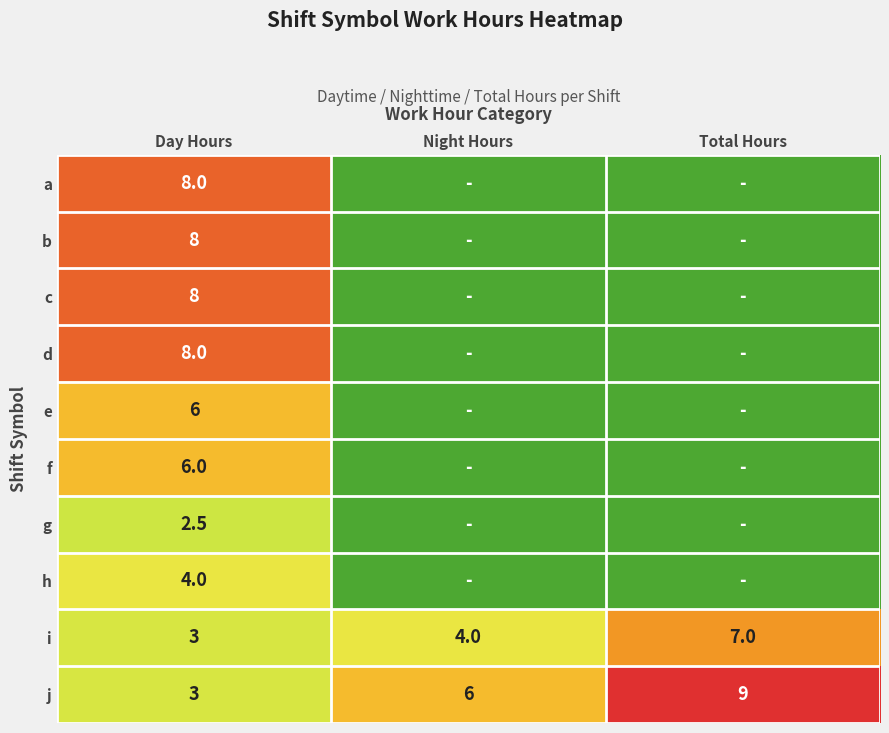

The i series shows 4.0 at Night Hours. True or false?

True